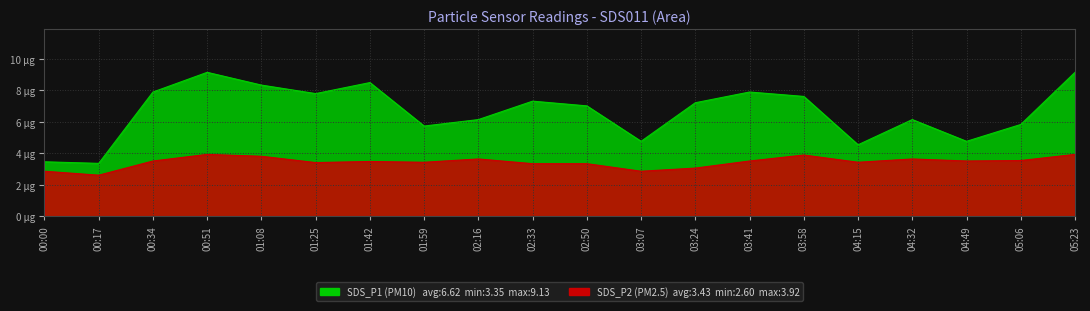

What is the label of the 1st point from the left?

00:00